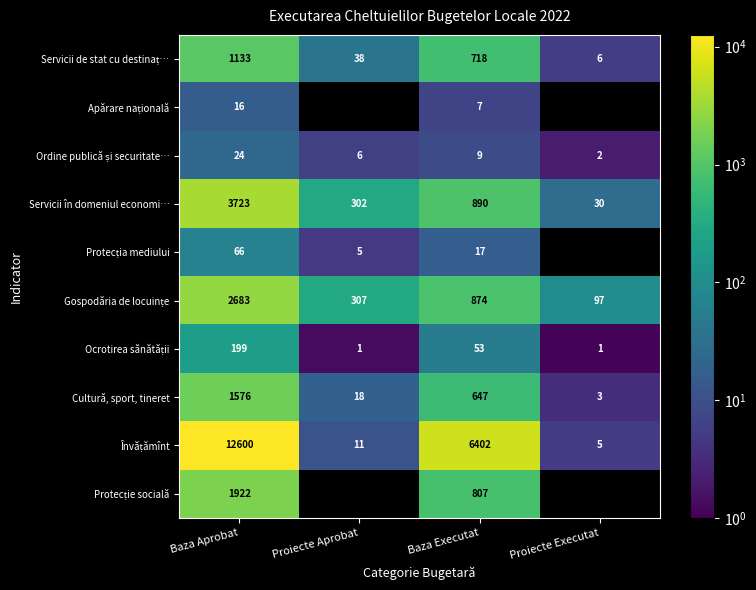

At which label does Servicii în domeniul economi… first exceed 890?

Baza Aprobat